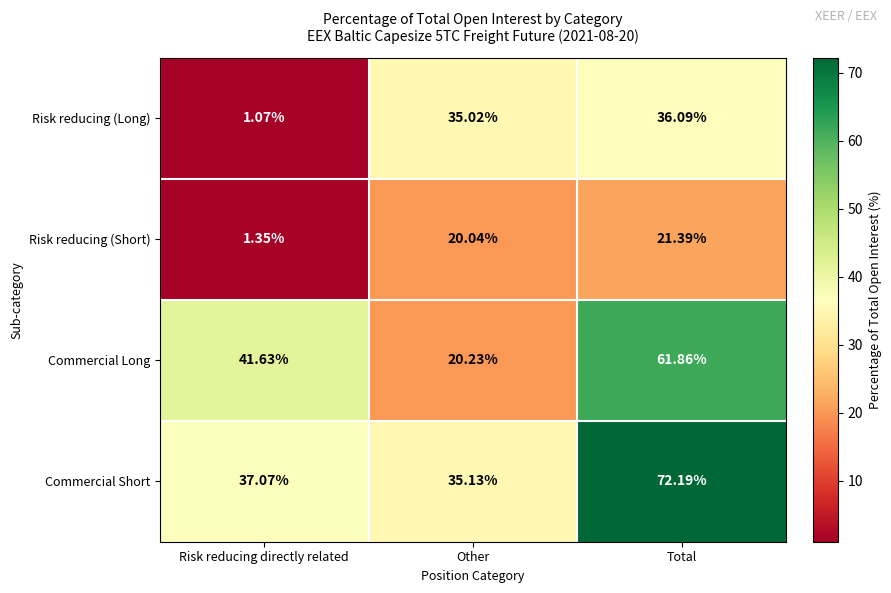

At which label does Commercial Long first exceed 41?

Risk reducing directly related